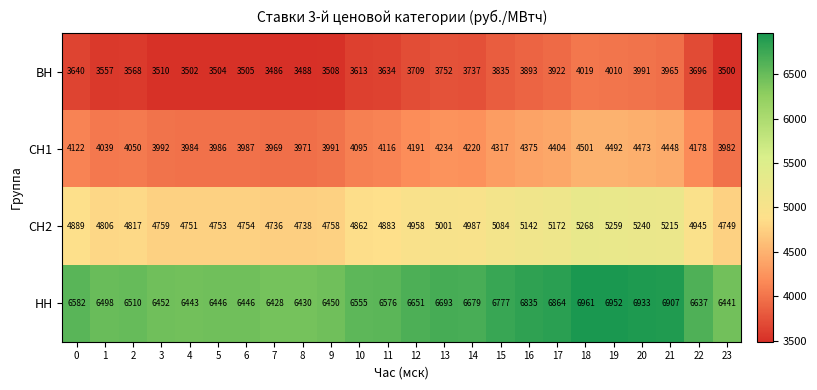

What is the difference between the second highest and minimum values in the СН1 series?

523